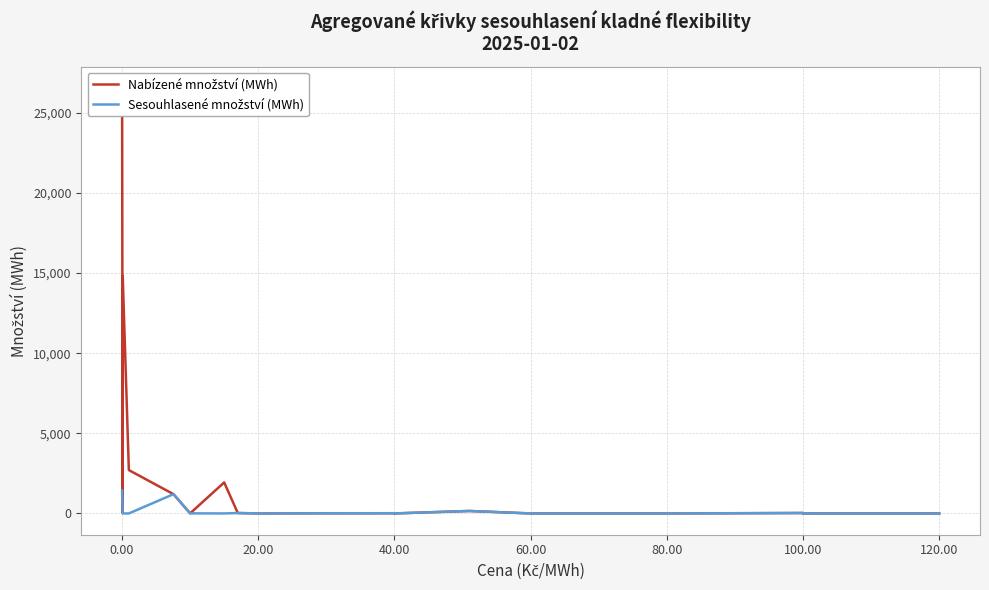

How many lines are shown in the chart?

2